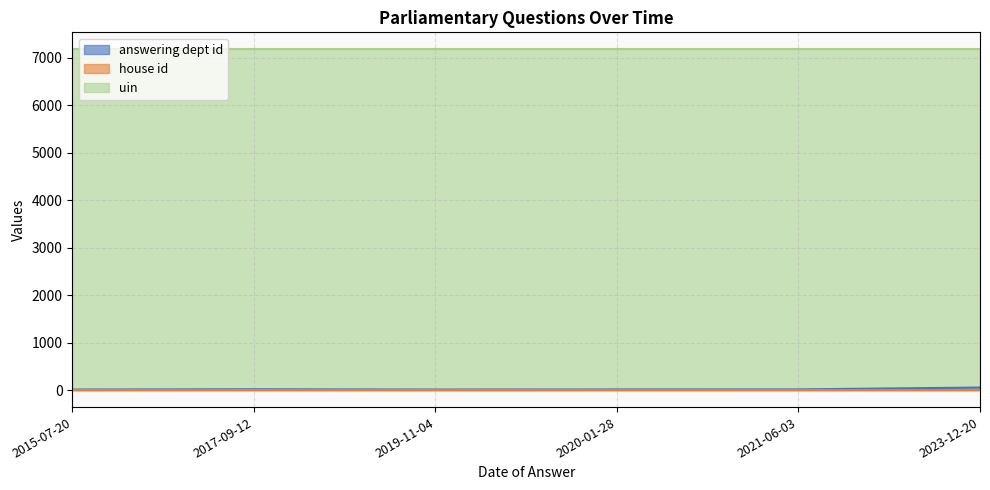

Which series has the widest spread of values?

answering dept id